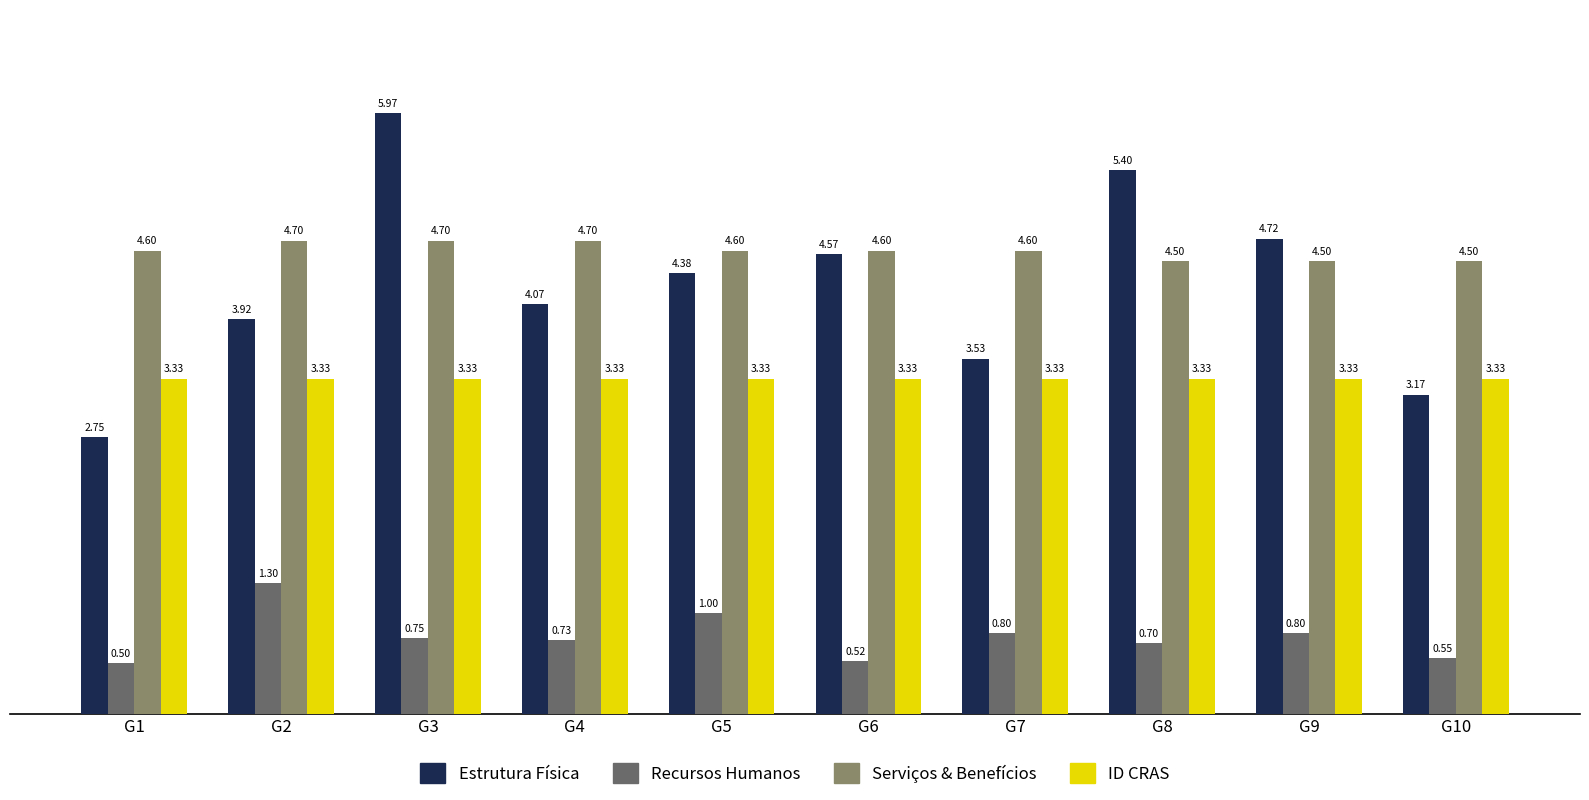

Which series has the largest range (max minus min)?

Estrutura Física